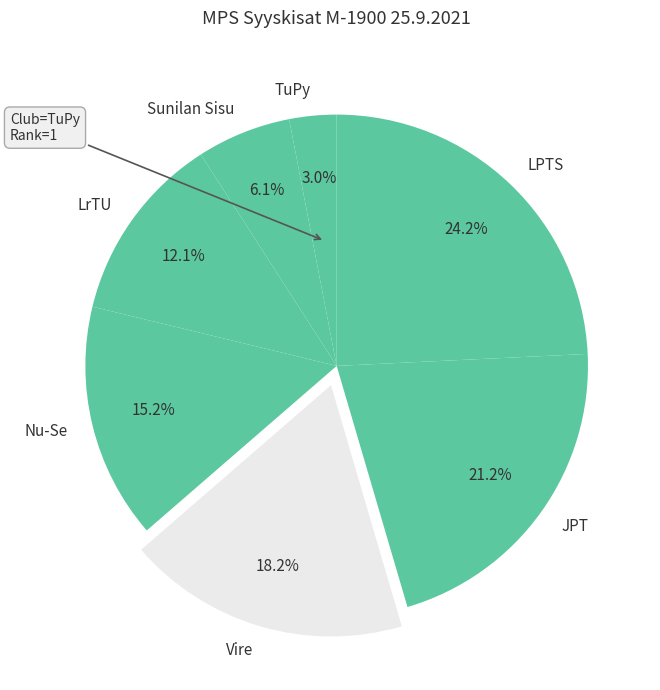

True or false: Sunilan Sisu accounts for 15% of the total.

False